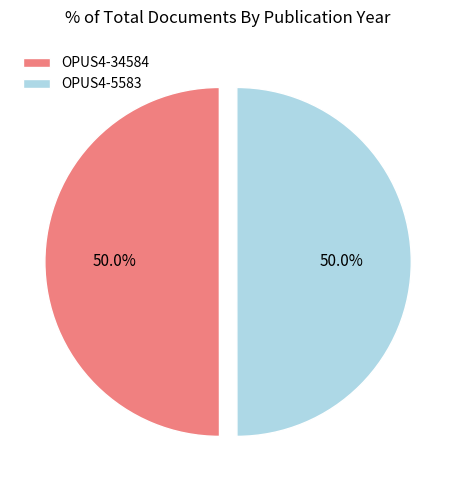

What is the ratio of the value at OPUS4-5583 to the value at OPUS4-34584?

1.0